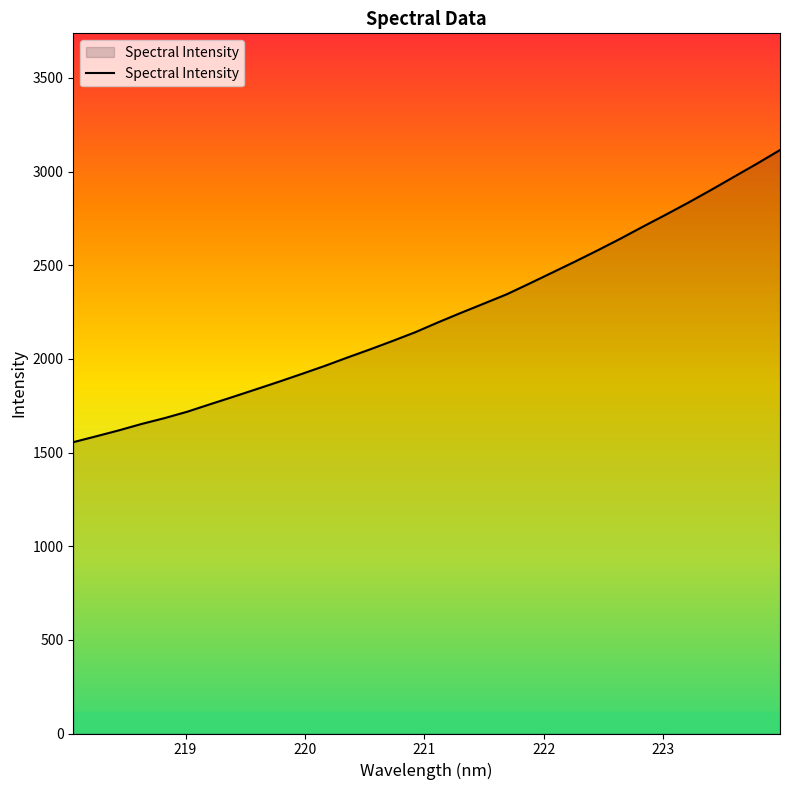

What is the maximum value shown in the chart?

3115.1